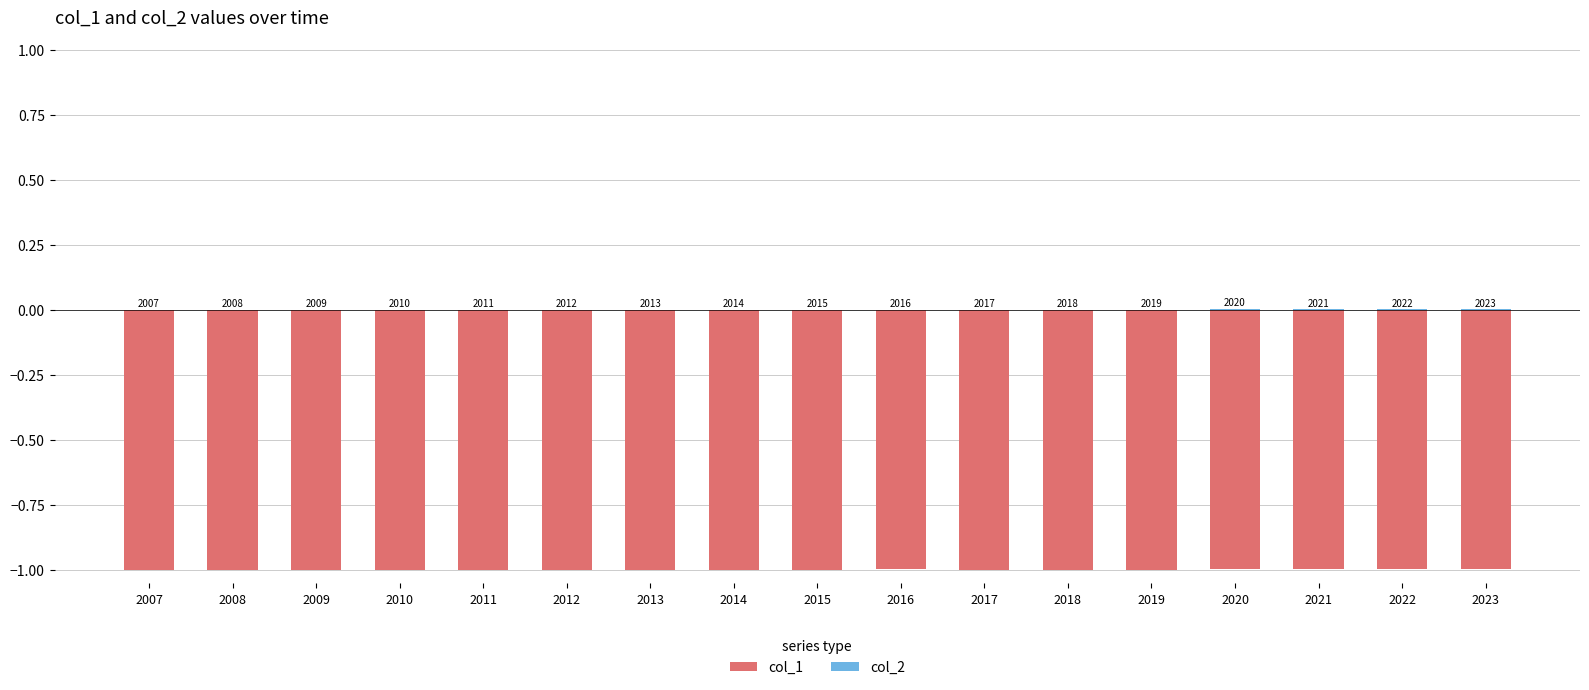

Reading left to right, extract all data points from this chart.

col_1: -1.0	-1.0	-1.0	-1.0	-1.0	-1.0	-1.0	-1.0	-1.0	-1.0	-1.0	-1.0	-1.0	-1.0	-1.0	-1.0	-1.0
col_2: 0.0	0.0	0.0	0.0	0.0	0.0	0.0	0.0	0.0	0.0	0.0	0.0	0.0	0.0	0.0	0.0	0.0